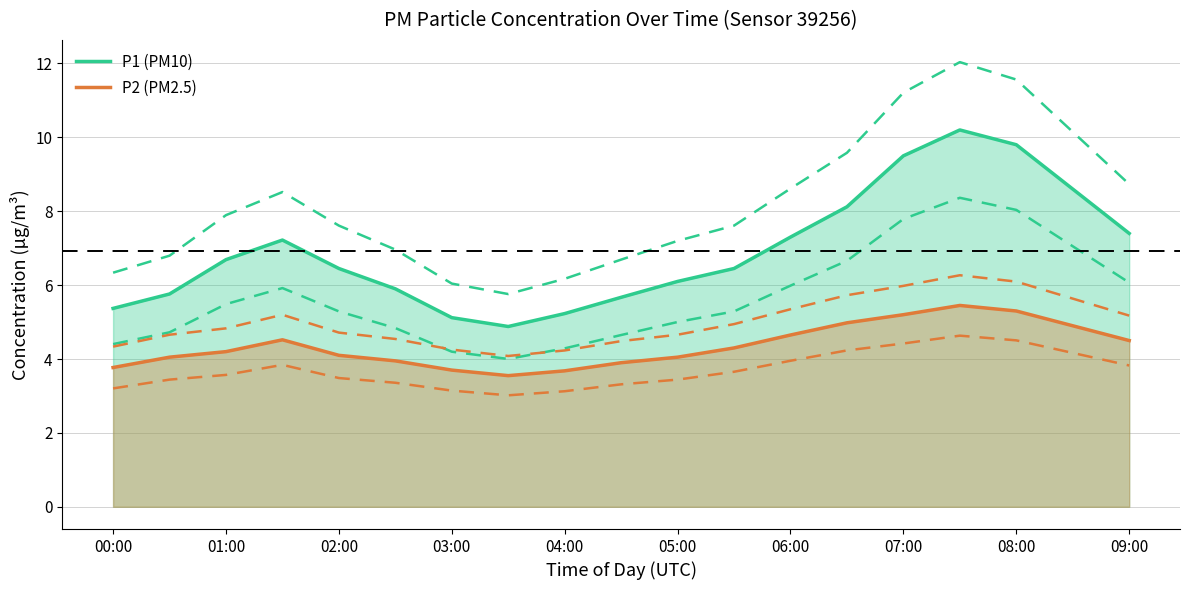

True or false: P2 (PM2.5) and P1 (PM10) cross at least once.

False